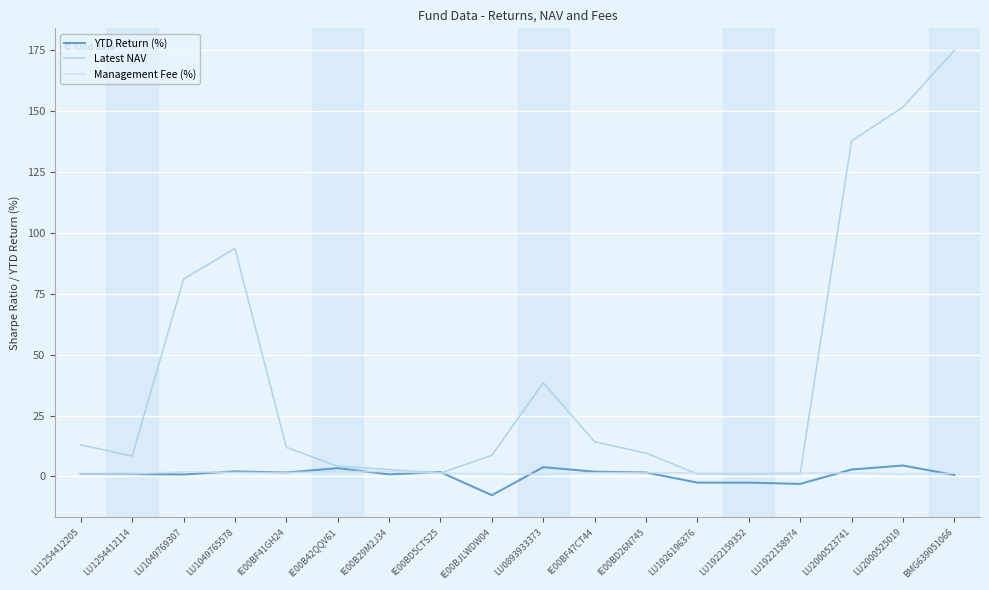

Between LU1926196376 and LU1922159352, which series saw the biggest shift?

Latest NAV